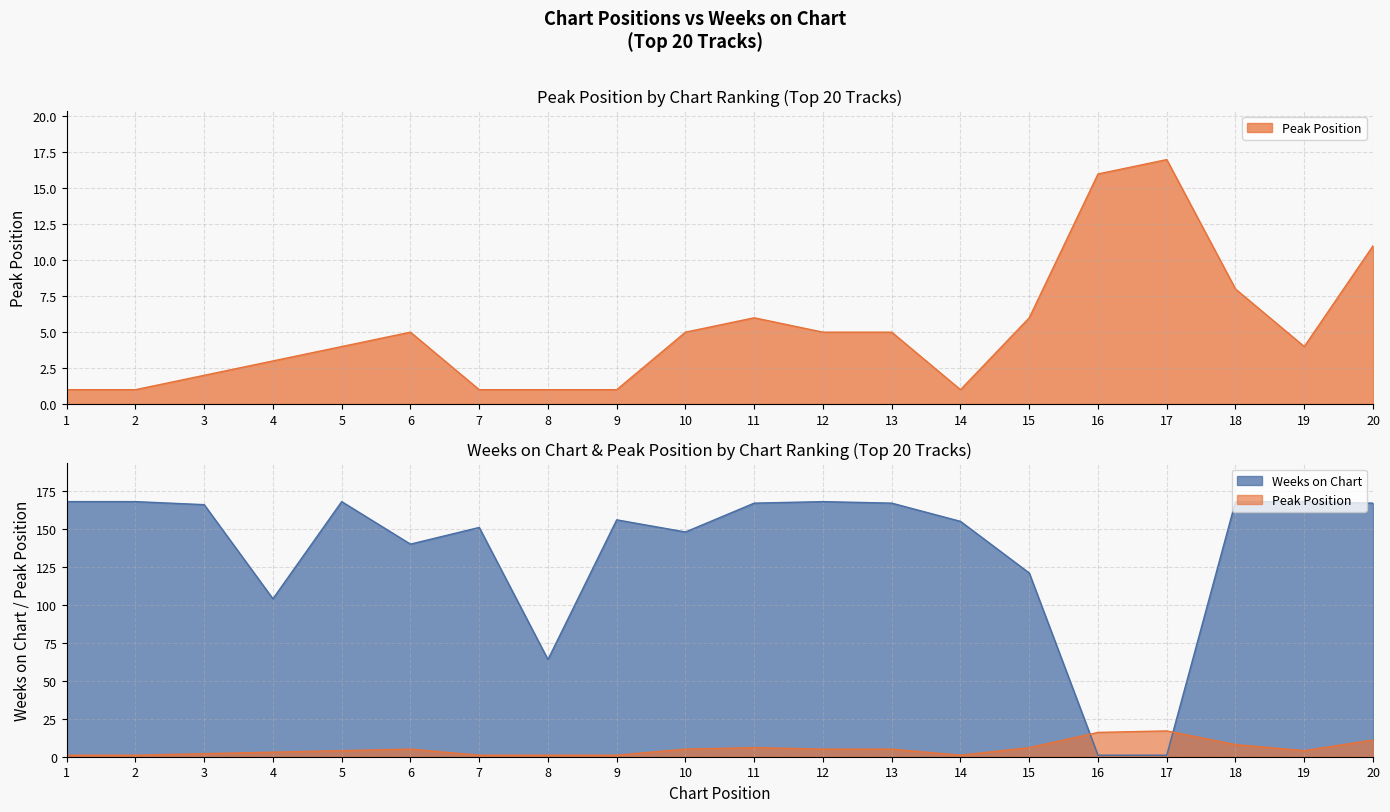

Reading left to right, list all the values displayed in this chart.

Peak Position: 1	1	2	3	4	5	1	1	1	5	6	5	5	1	6	16	17	8	4	11
Weeks on Chart: 168	168	166	104	168	140	151	64	156	148	167	168	167	155	121	1	1	168	168	167